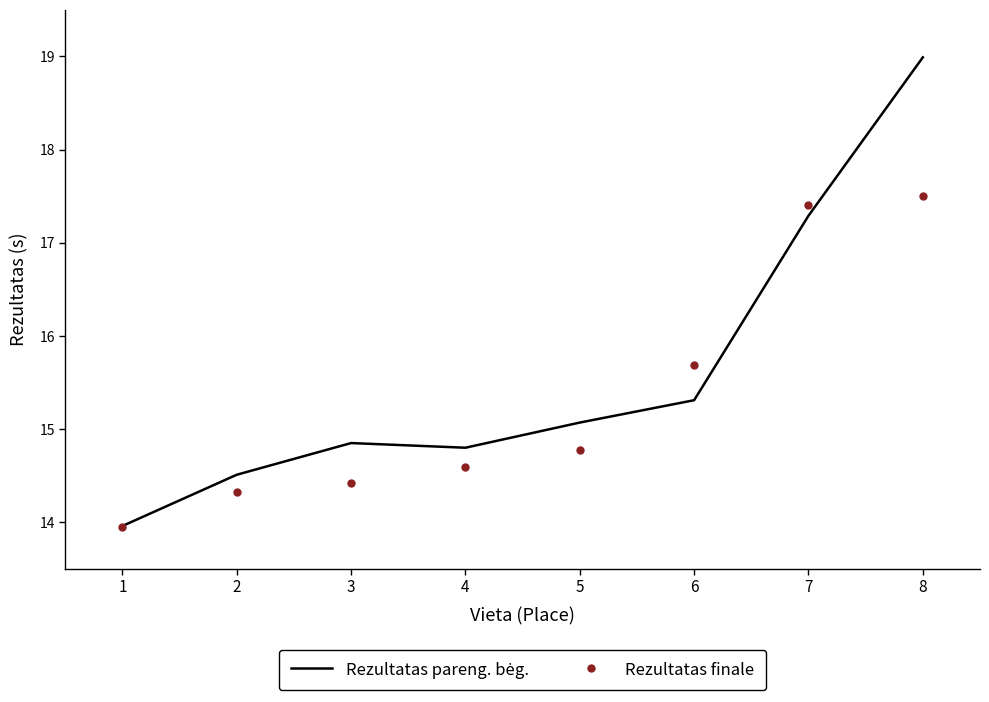

True or false: Rezultatas finale has a value of 17.4 at 7.

True